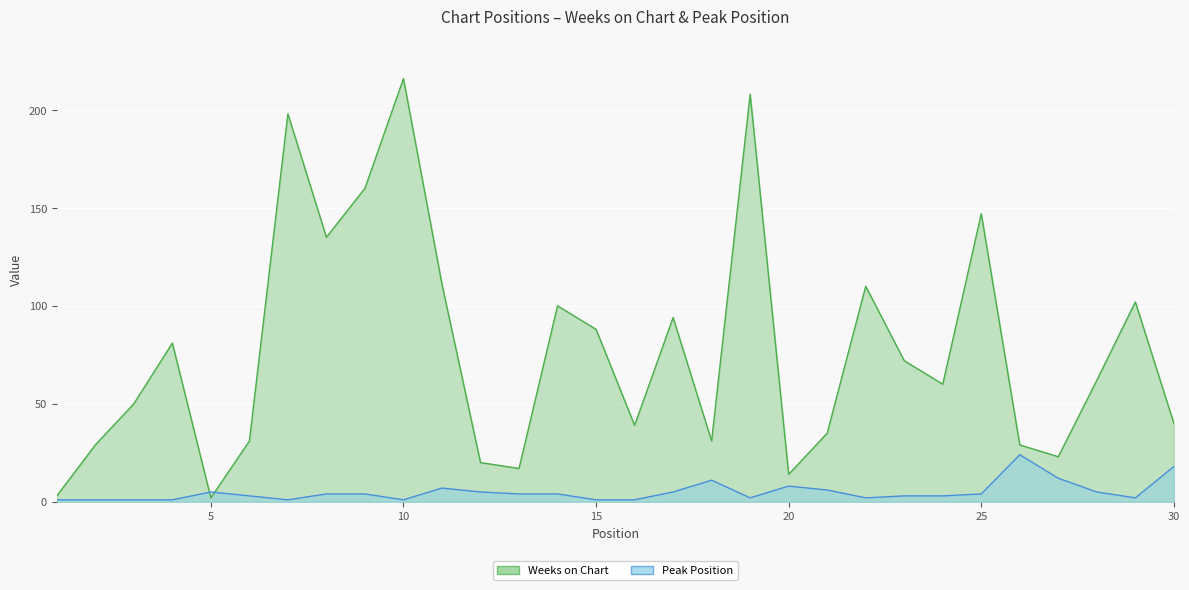

At 4, list the series in order from largest to smallest.

Weeks on Chart, Peak Position